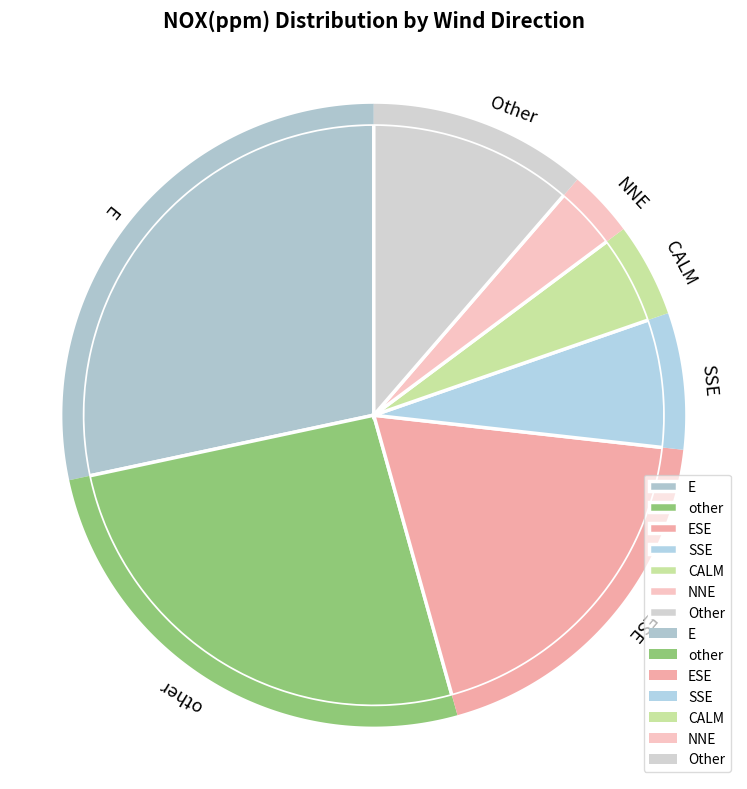

Does any single category account for the majority?

No